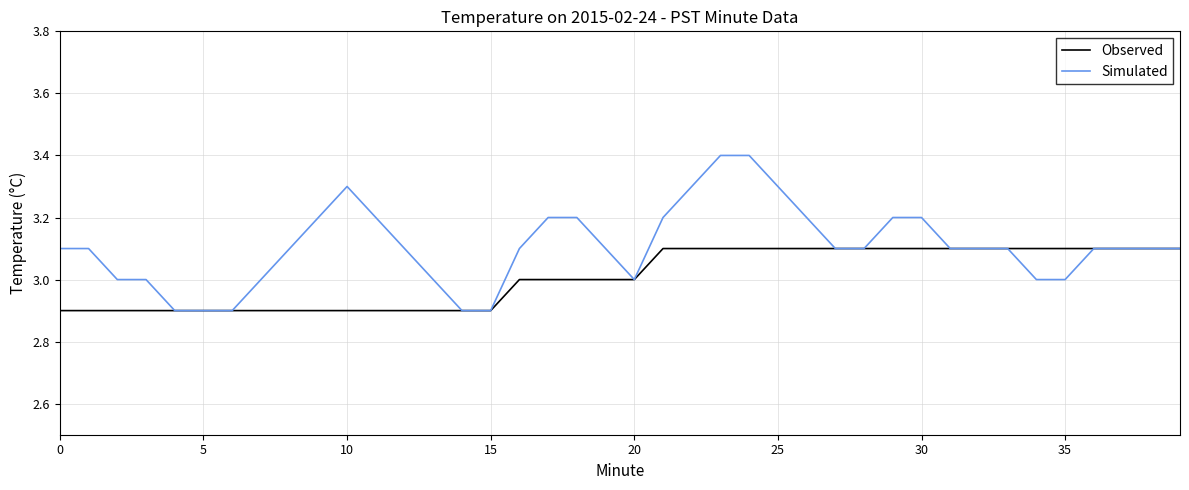

What is the sum of all Simulated values?

124.3